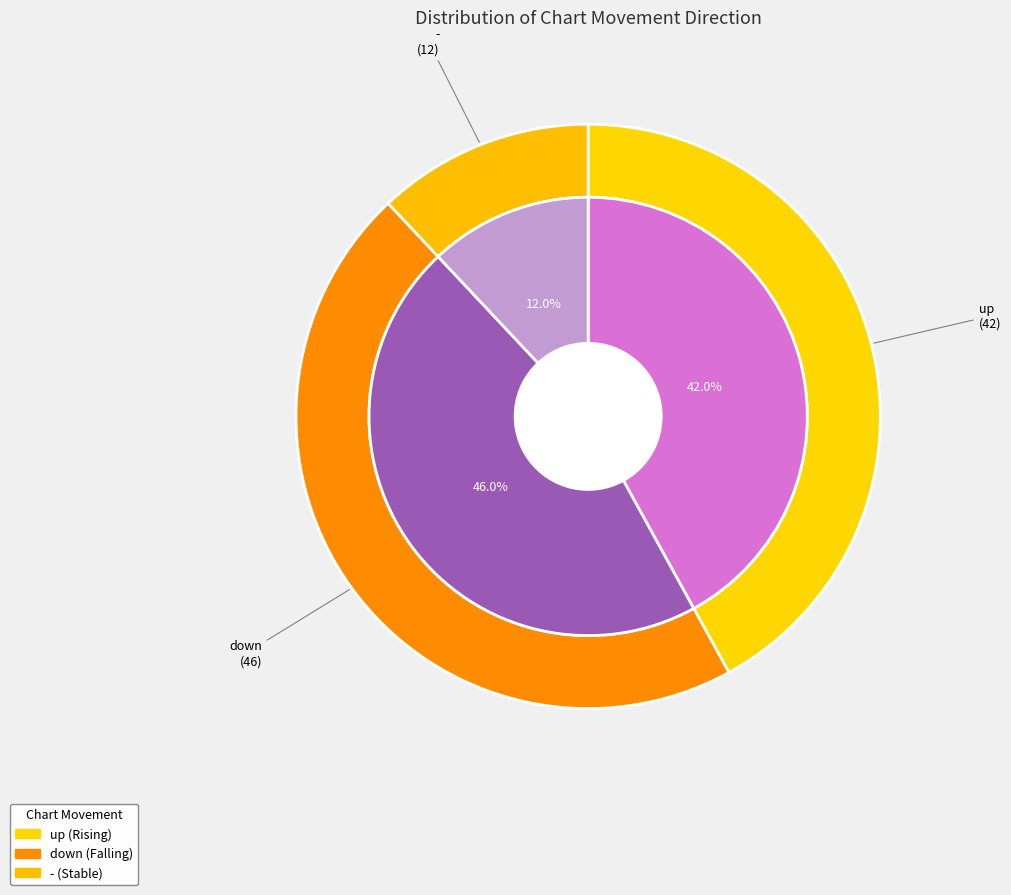

Is it true that - is 21% of the pie?

False